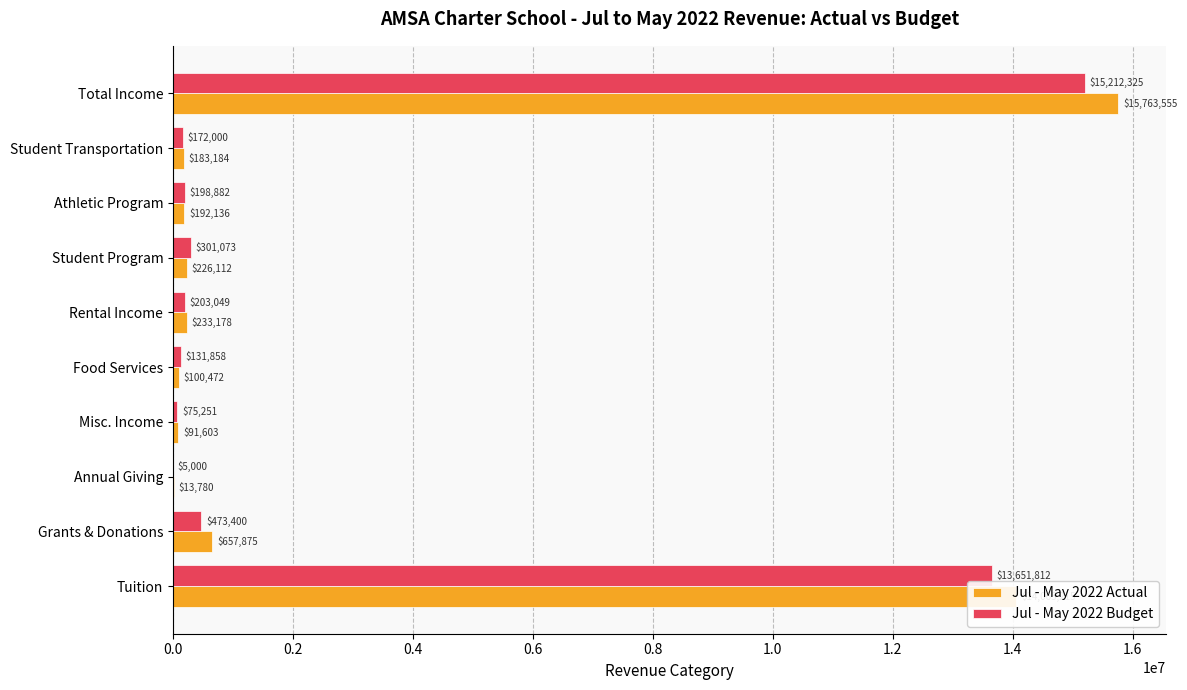

The value of Jul - May 2022 Budget at Food Services is 131858.0. True or false?

True